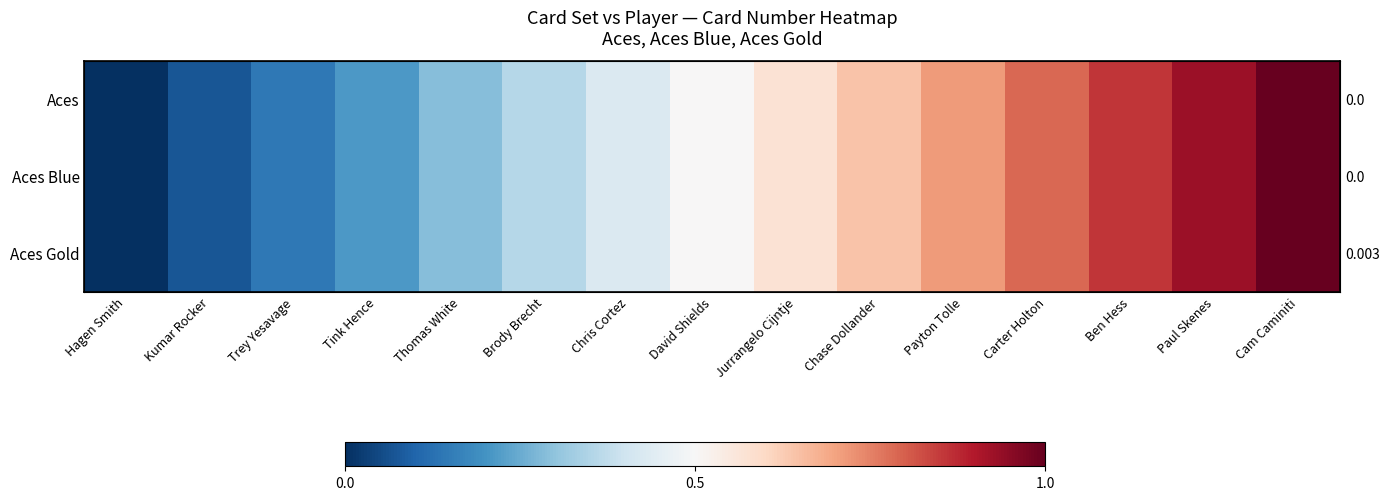

What is the total value across all series at Cam Caminiti?

3.0